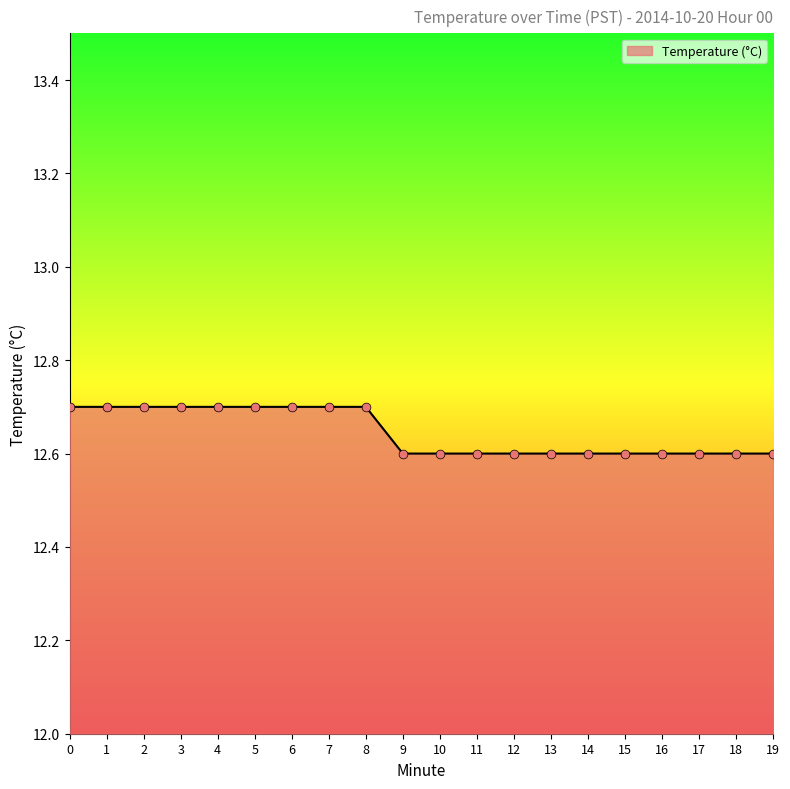

Which has a higher value, 7 or 19?

7